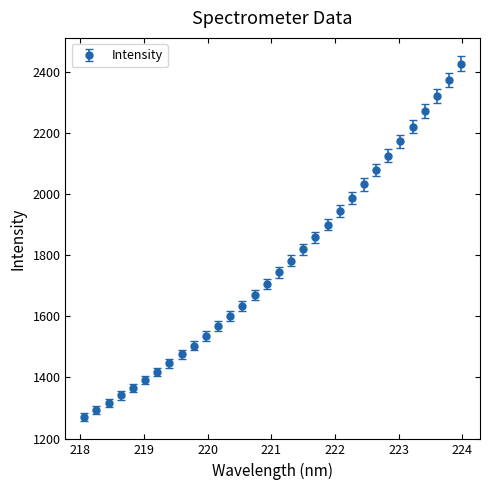

What is the value of the 23rd point from the left?

1986.7